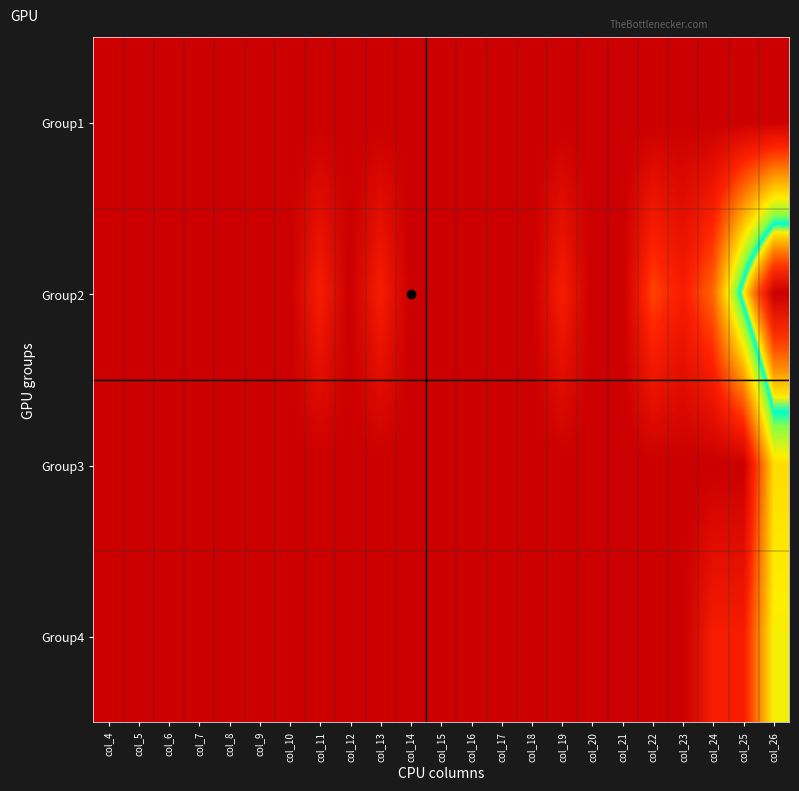

At col_25, list the series in order from smallest to largest.

Group1, Group3, Group4, Group2